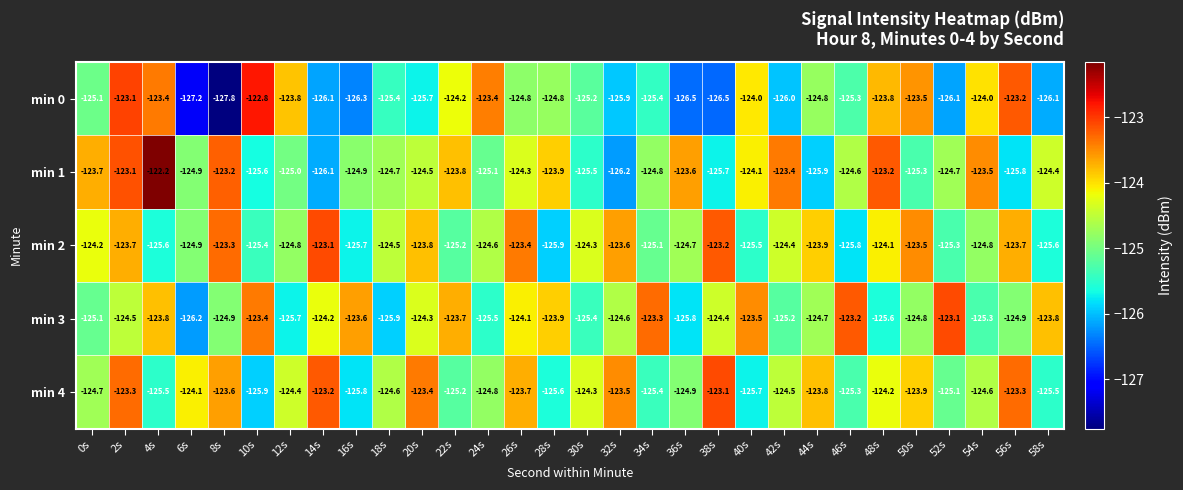

What is the highest value of the min 0 series?

-122.8